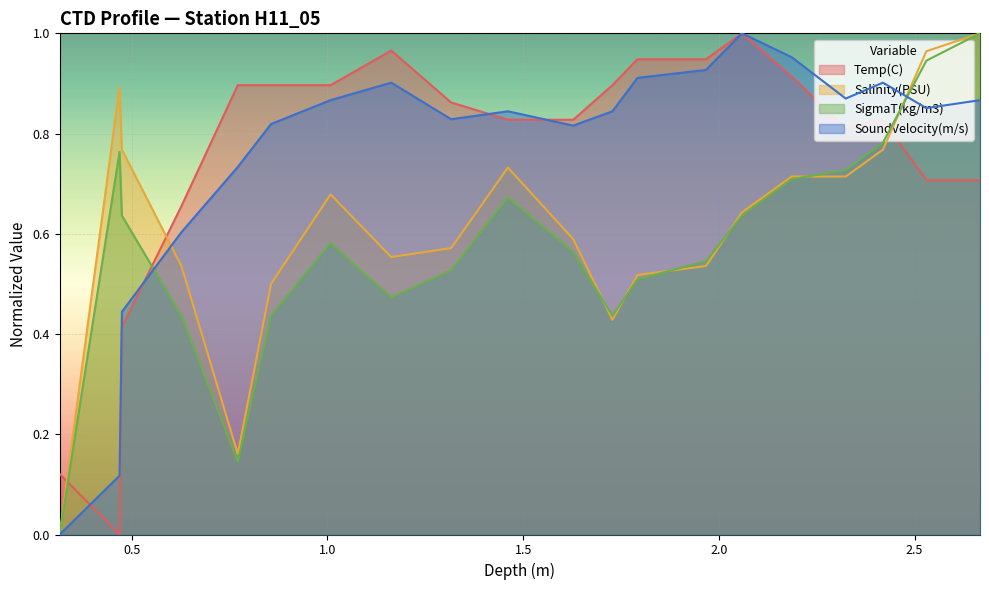

How many times do Temp(C) and Salinity(PSU) cross each other?

3